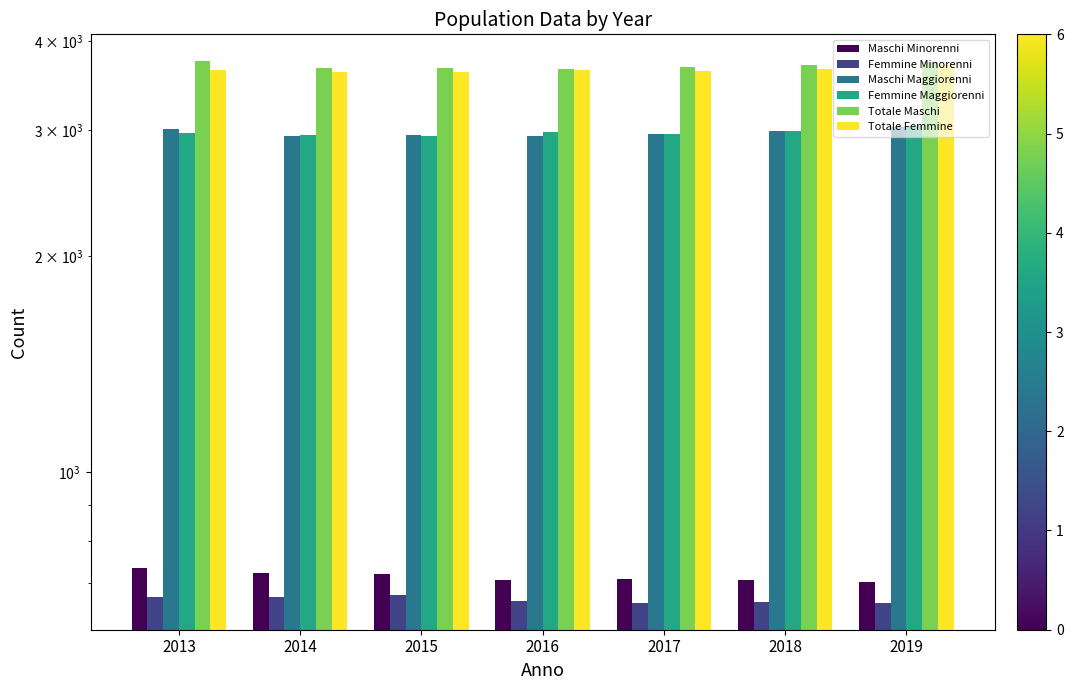

How many groups of bars are there?

7